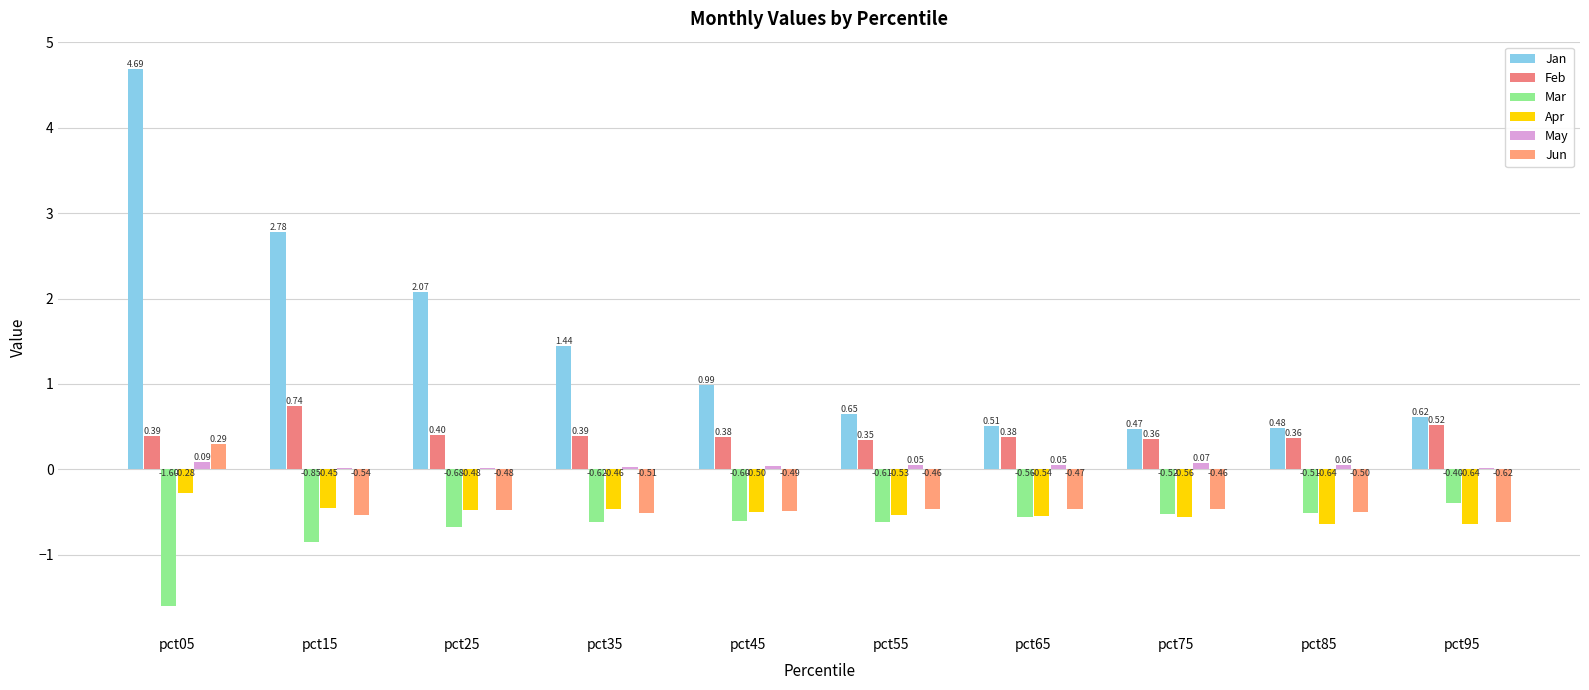

Reading left to right, list all the values displayed in this chart.

Jan: pct05=4.7	pct15=2.8	pct25=2.1	pct35=1.4	pct45=1.0	pct55=0.6	pct65=0.5	pct75=0.5	pct85=0.5	pct95=0.6
Feb: pct05=0.4	pct15=0.7	pct25=0.4	pct35=0.4	pct45=0.4	pct55=0.3	pct65=0.4	pct75=0.4	pct85=0.4	pct95=0.5
Mar: pct05=-1.6	pct15=-0.9	pct25=-0.7	pct35=-0.6	pct45=-0.6	pct55=-0.6	pct65=-0.6	pct75=-0.5	pct85=-0.5	pct95=-0.4
Apr: pct05=-0.3	pct15=-0.4	pct25=-0.5	pct35=-0.5	pct45=-0.5	pct55=-0.5	pct65=-0.5	pct75=-0.6	pct85=-0.6	pct95=-0.6
May: pct05=0.1	pct15=0.0	pct25=0.0	pct35=0.0	pct45=0.0	pct55=0.1	pct65=0.1	pct75=0.1	pct85=0.1	pct95=0.0
Jun: pct05=0.3	pct15=-0.5	pct25=-0.5	pct35=-0.5	pct45=-0.5	pct55=-0.5	pct65=-0.5	pct75=-0.5	pct85=-0.5	pct95=-0.6